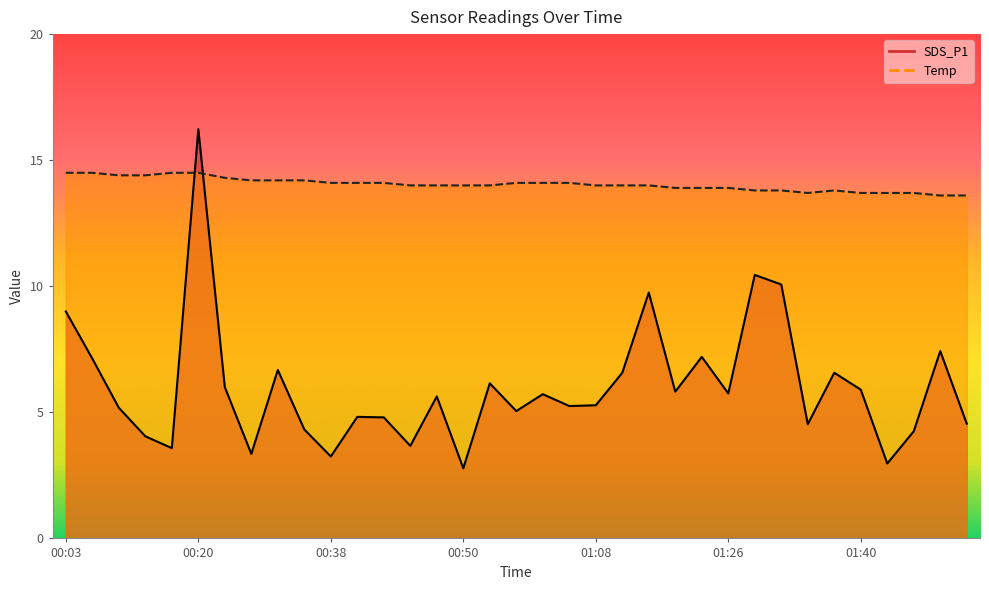

What position from the left is 01:48?

34